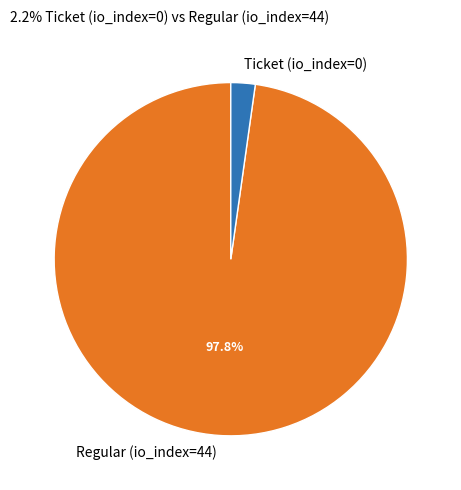

To the nearest percent, what is the average slice percentage?

50%